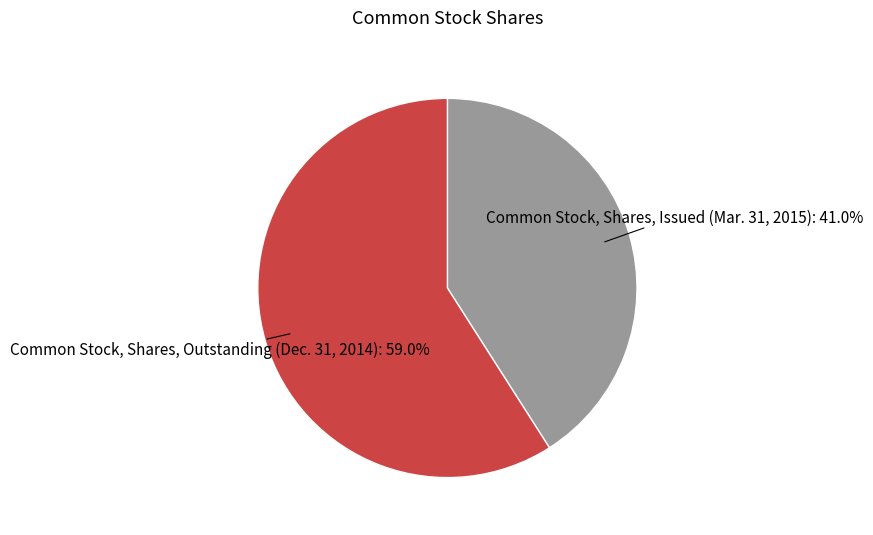

Approximately how many times larger is the value at Common Stock, Shares, Outstanding (Dec. 31, 2014) compared to Common Stock, Shares, Issued (Mar. 31, 2015)?

1.4